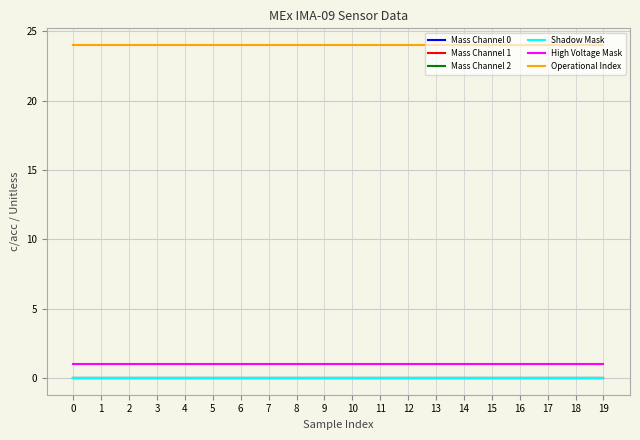

Reading left to right, list all the values displayed in this chart.

Mass Channel 0: 0=0	1=0	2=0	3=0	4=0	5=0	6=0	7=0	8=0	9=0	10=0	11=0	12=0	13=0	14=0	15=0	16=0	17=0	18=0	19=0
Mass Channel 1: 0=0	1=0	2=0	3=0	4=0	5=0	6=0	7=0	8=0	9=0	10=0	11=0	12=0	13=0	14=0	15=0	16=0	17=0	18=0	19=0
Mass Channel 2: 0=0	1=0	2=0	3=0	4=0	5=0	6=0	7=0	8=0	9=0	10=0	11=0	12=0	13=0	14=0	15=0	16=0	17=0	18=0	19=0
Shadow Mask: 0=0	1=0	2=0	3=0	4=0	5=0	6=0	7=0	8=0	9=0	10=0	11=0	12=0	13=0	14=0	15=0	16=0	17=0	18=0	19=0
High Voltage Mask: 0=1	1=1	2=1	3=1	4=1	5=1	6=1	7=1	8=1	9=1	10=1	11=1	12=1	13=1	14=1	15=1	16=1	17=1	18=1	19=1
Operational Index: 0=24	1=24	2=24	3=24	4=24	5=24	6=24	7=24	8=24	9=24	10=24	11=24	12=24	13=24	14=24	15=24	16=24	17=24	18=24	19=24